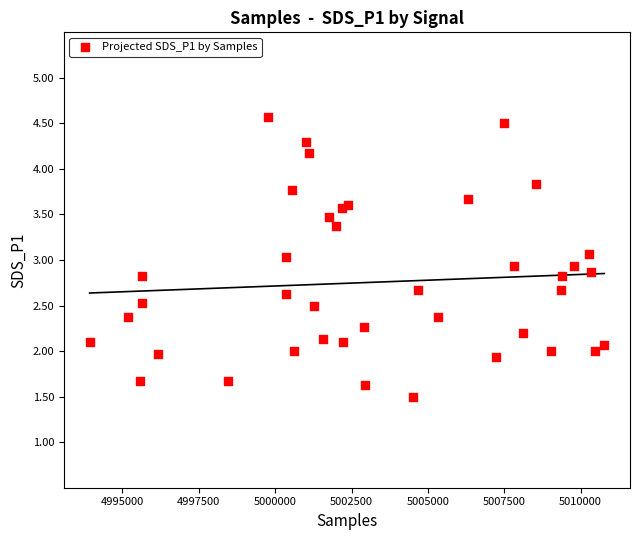

What is the range of Y values (max minus min)?

3.1